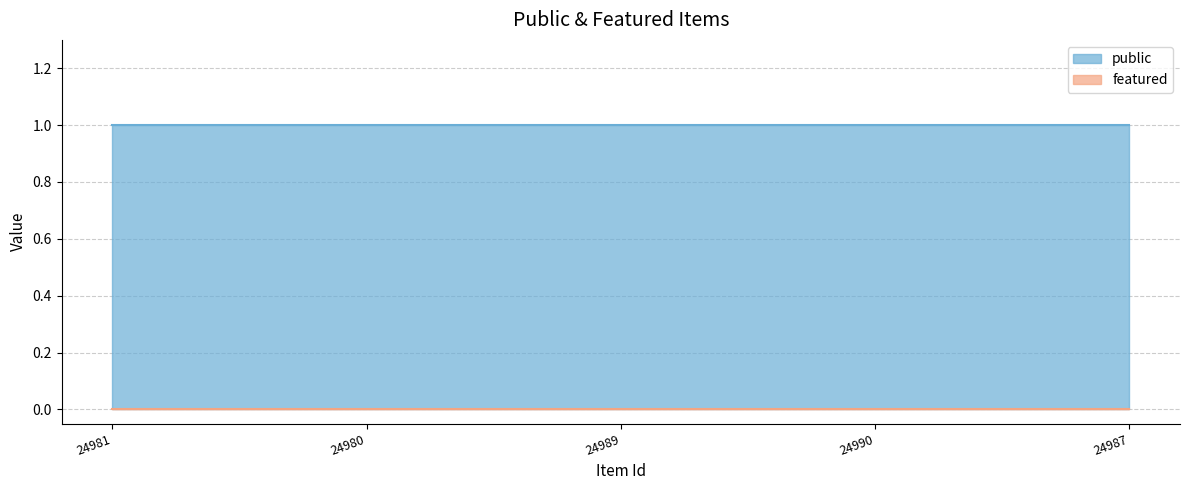

What is the difference between the highest and lowest values at 24990?

1